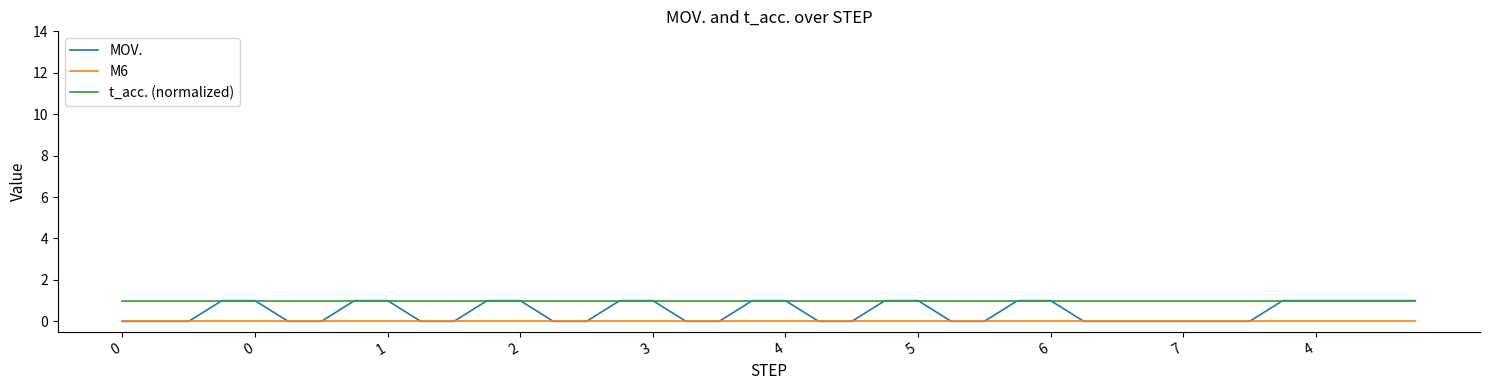

True or false: M6 and t_acc. (normalized) cross at least once.

False